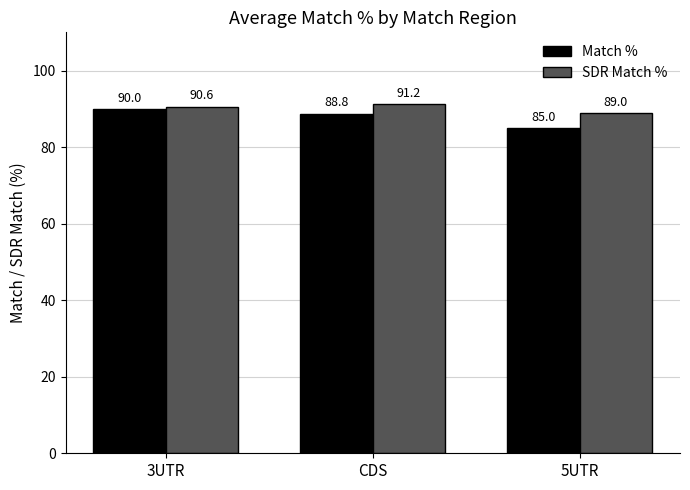

At which category is the sum across all series the highest?

3UTR